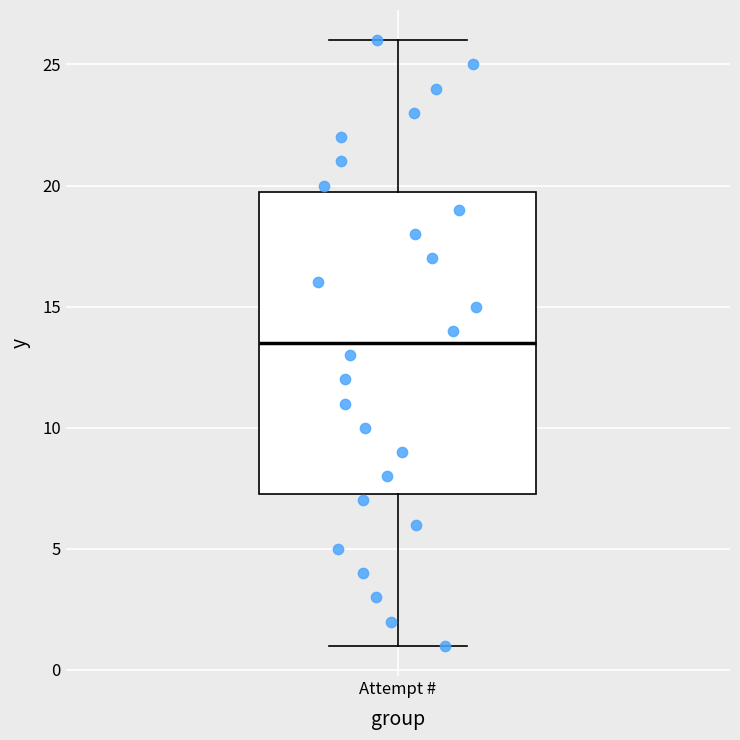

Transcribe this box plot: give where the median line is, the range the box spans, and where the two whiskers end, as read against the y-axis. The values are not printed on the chart, so give them approximately, as read against the axis.

median 13.5, box 7.5 to 20.0, whiskers 1.0 to 26.0